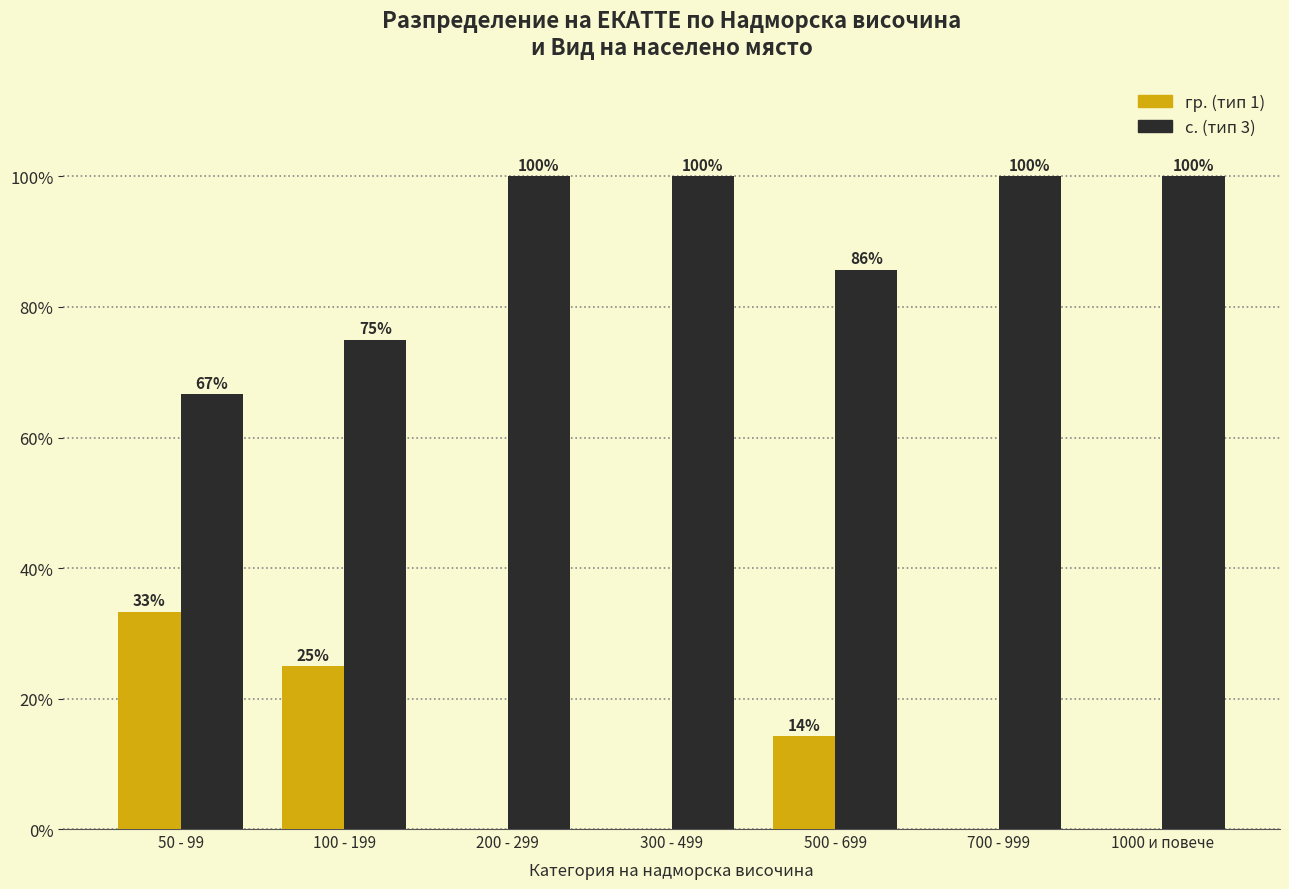

True or false: с. (тип 3) has a value of 100.0 at 200 - 299.

True